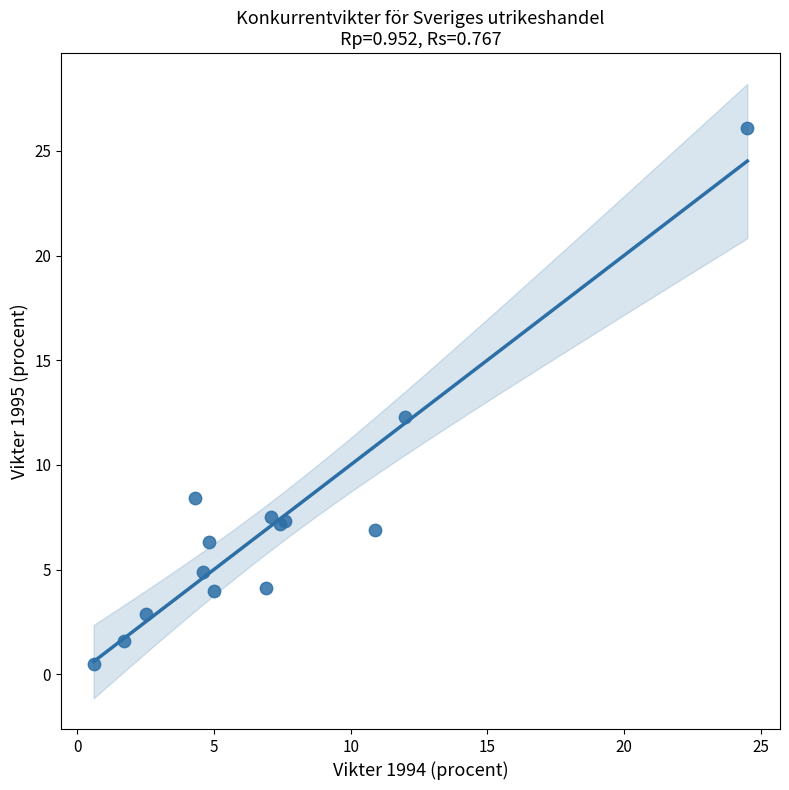

What Y value in the scatter plot is closest to 13?

12.3